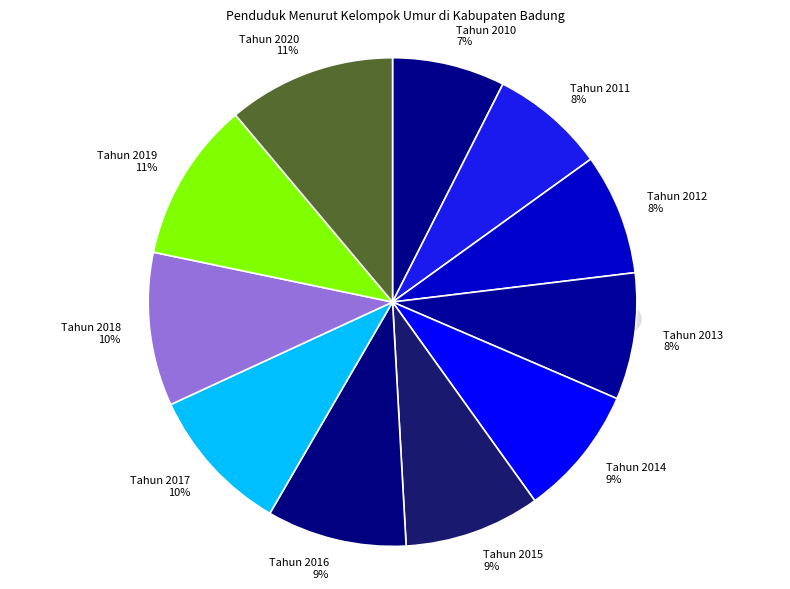

What percentage is the Tahun 2013 slice, to the nearest percent?

8%